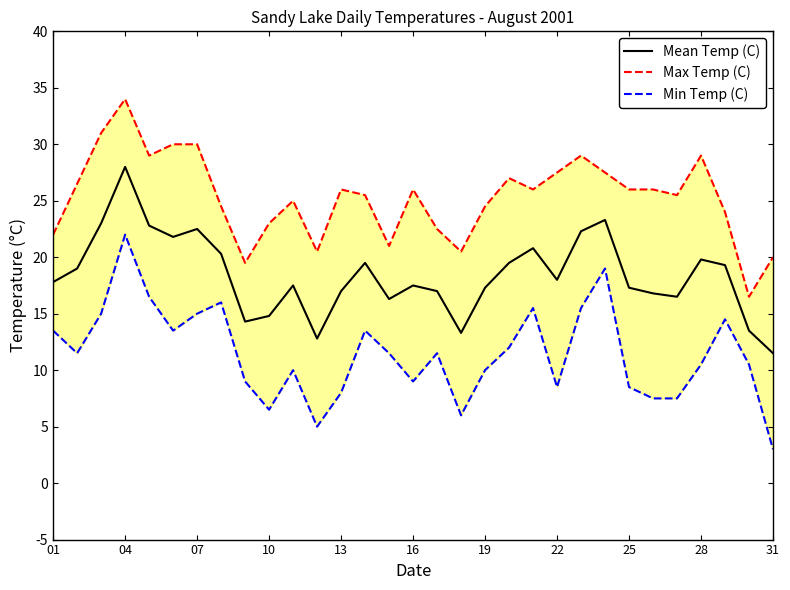

True or false: Max Temp (C) and Mean Temp (C) cross at least once.

False